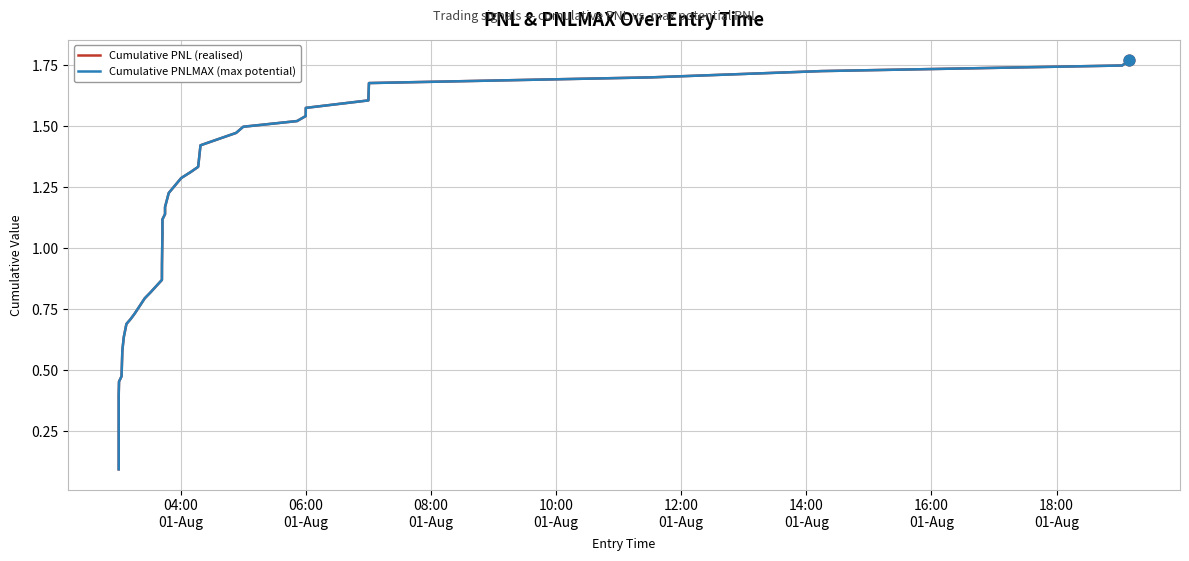

At how many categories does at least one series exceed 1?

20